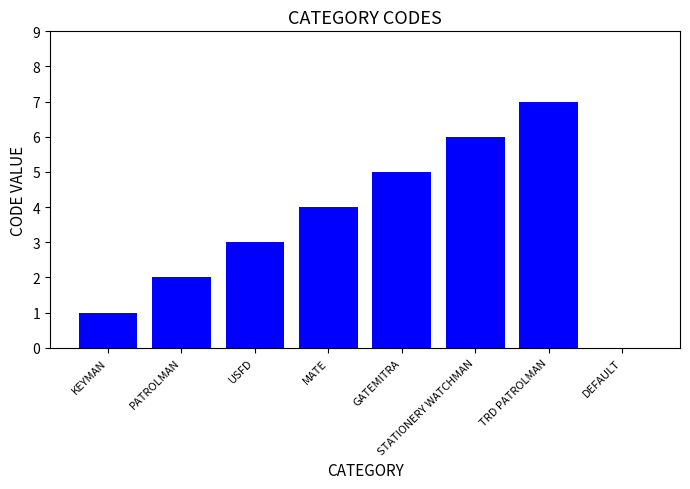

Read the value at STATIONERY WATCHMAN.

6